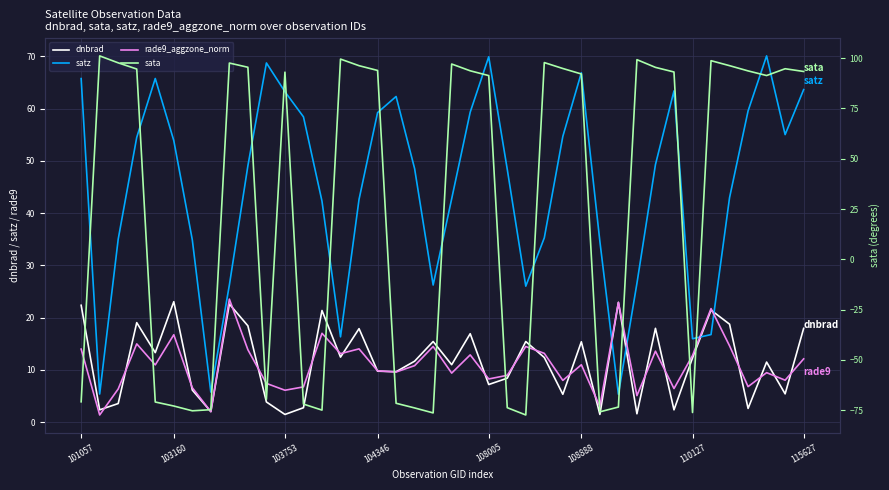

Is it true that dnbrad equals 10.9 at 8?

False